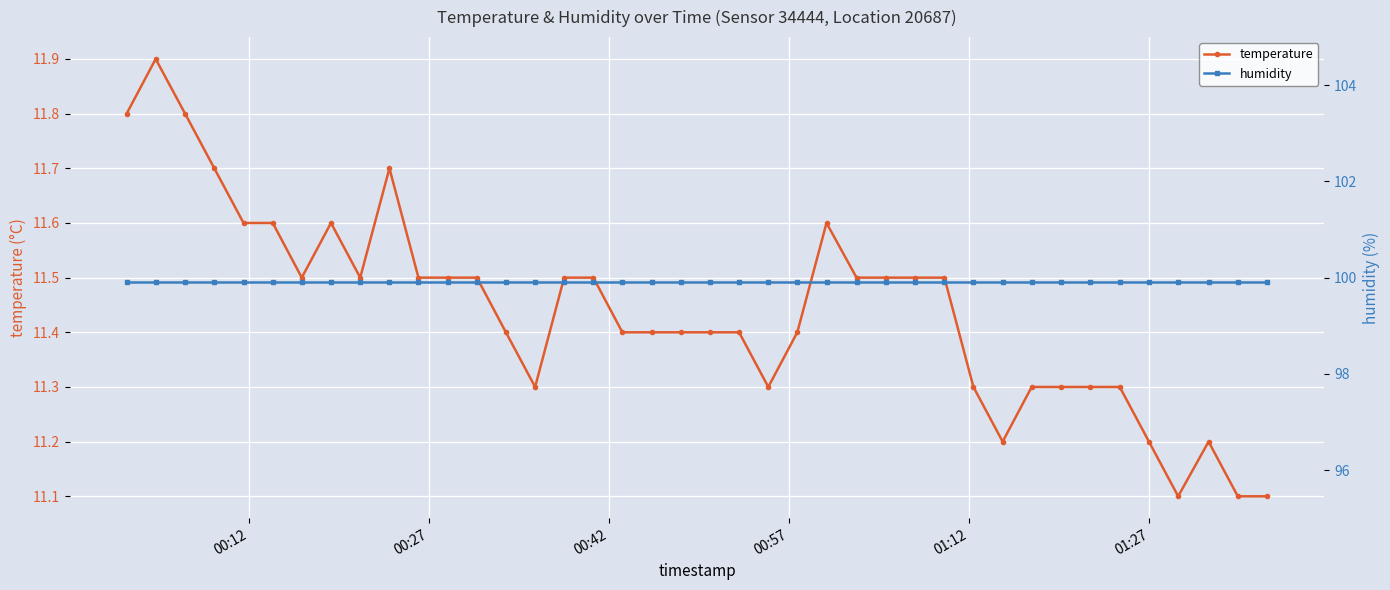

What is the maximum value for temperature?

11.9